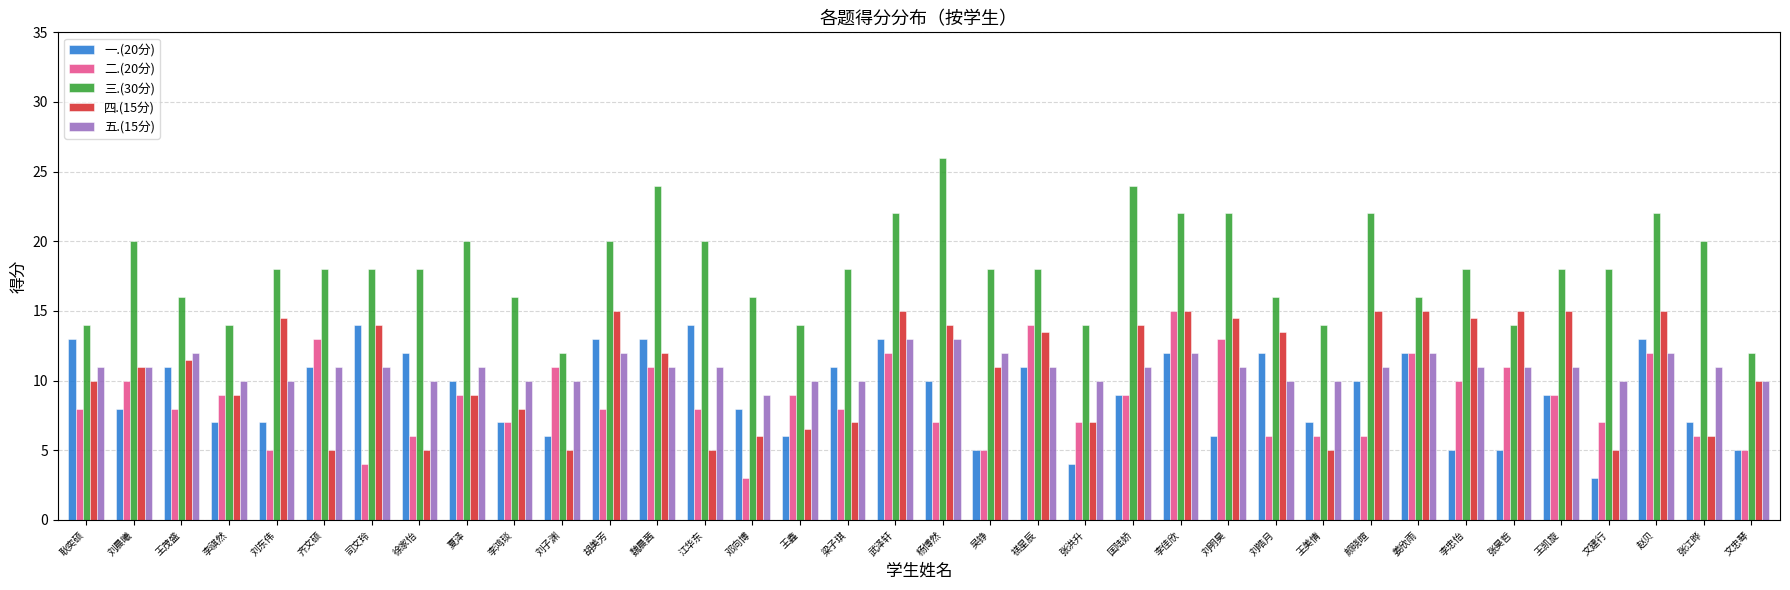

Read the 三.(30分) value at 武泽轩.

22.0